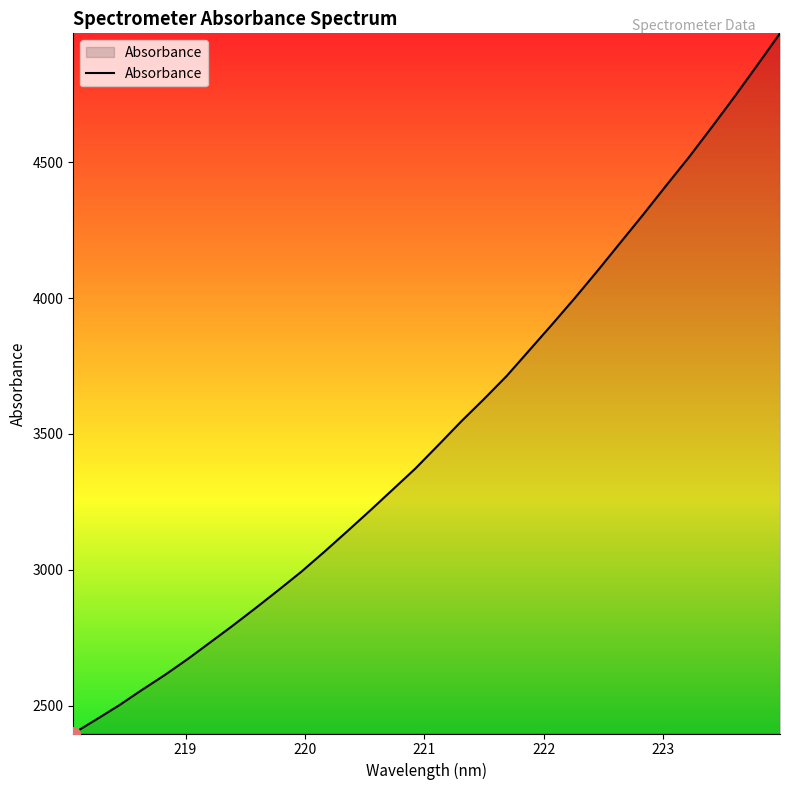

What is the difference between the maximum and minimum values?

2576.0